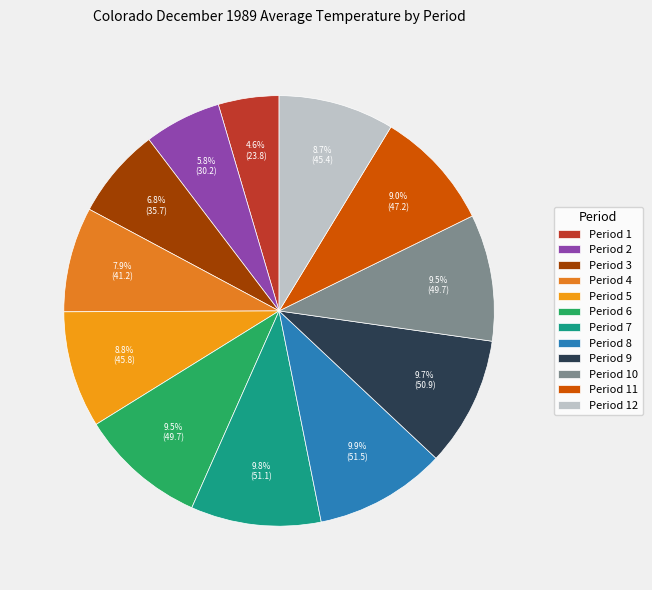

To the nearest percent, what is the difference between the Period 10 and Period 3 slice percentages?

3%